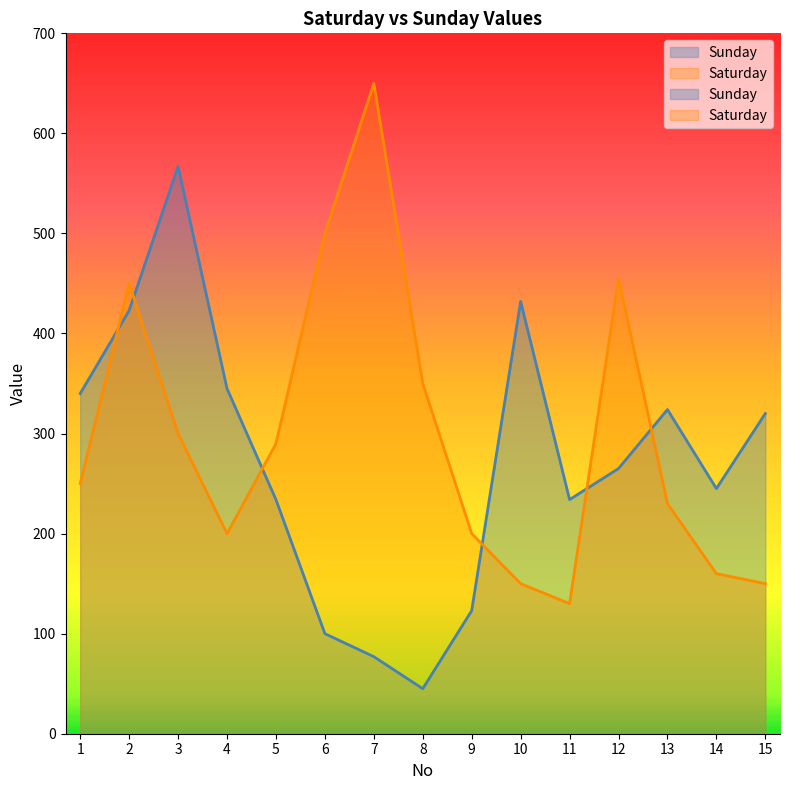

Rank the series by their average value, from highest to lowest.

Saturday, Sunday